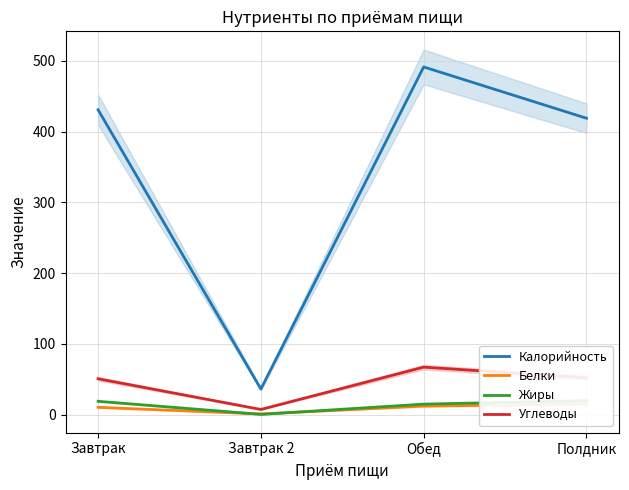

True or false: Углеводы and Калорийность cross at least once.

False